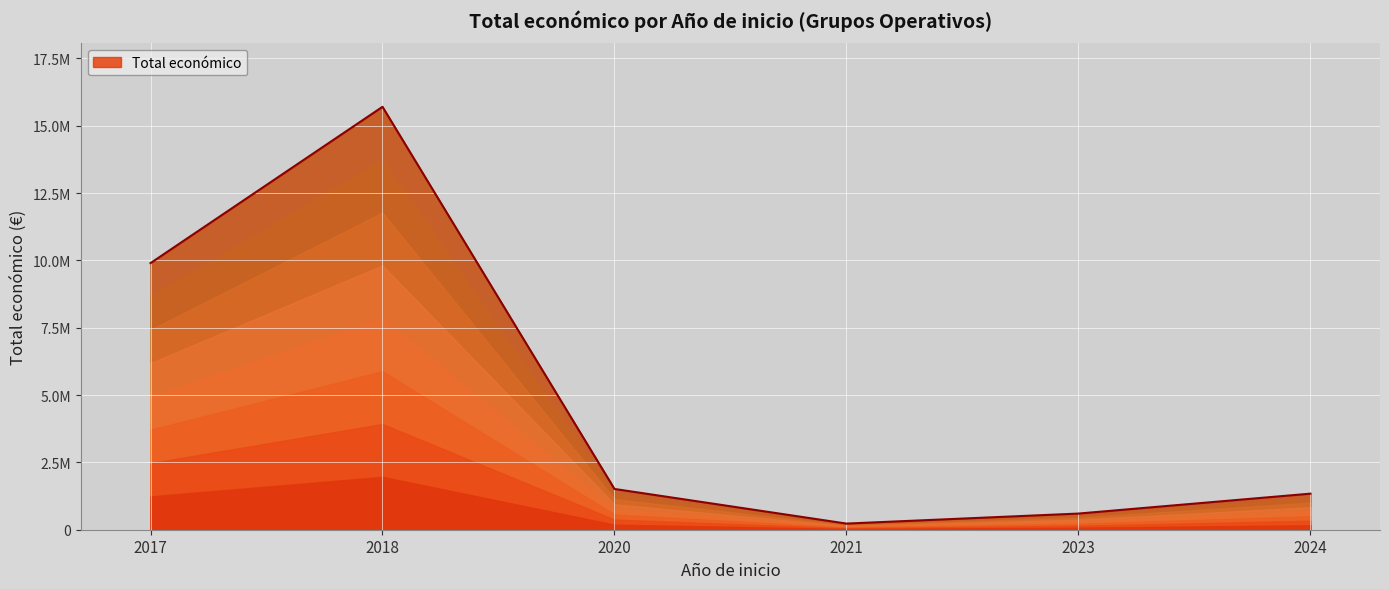

How many values exceed 599883?

5